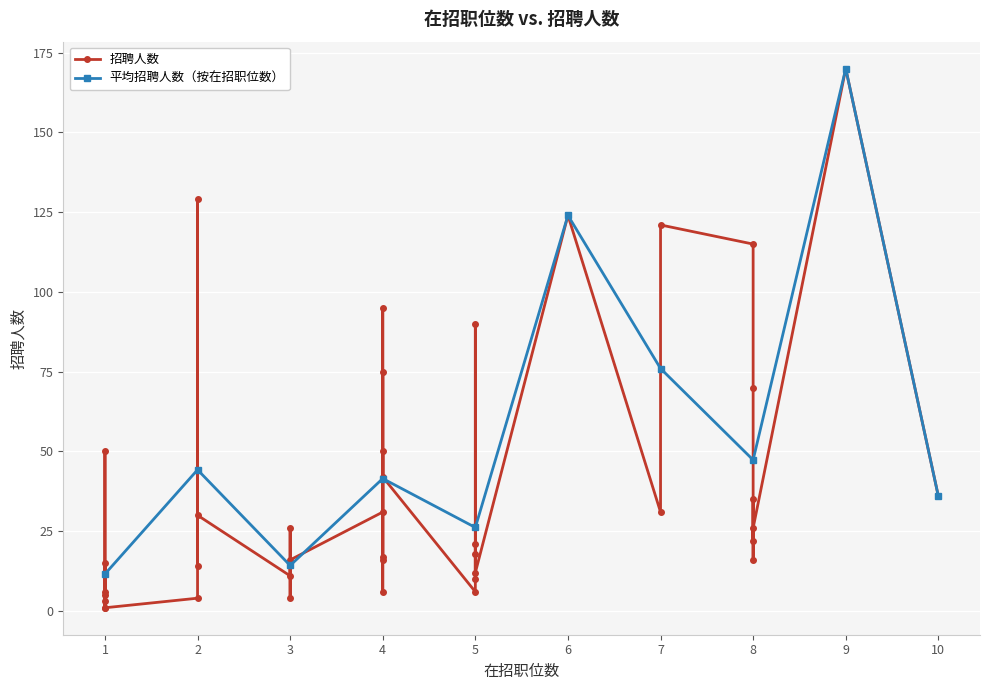

True or false: 招聘人数 and 在招职位数 intersect in this chart.

False